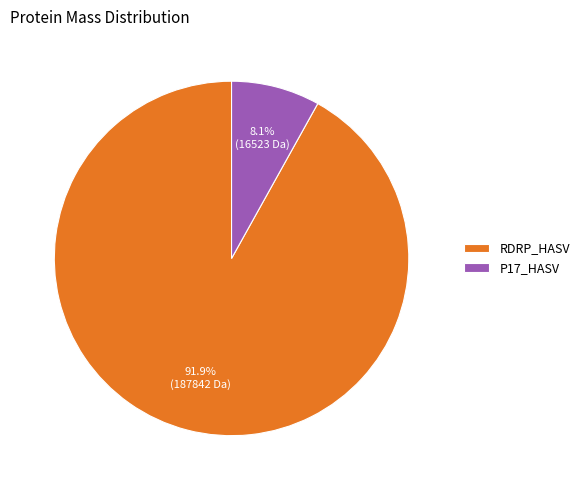

Which category has the smallest portion of the pie?

P17_HASV